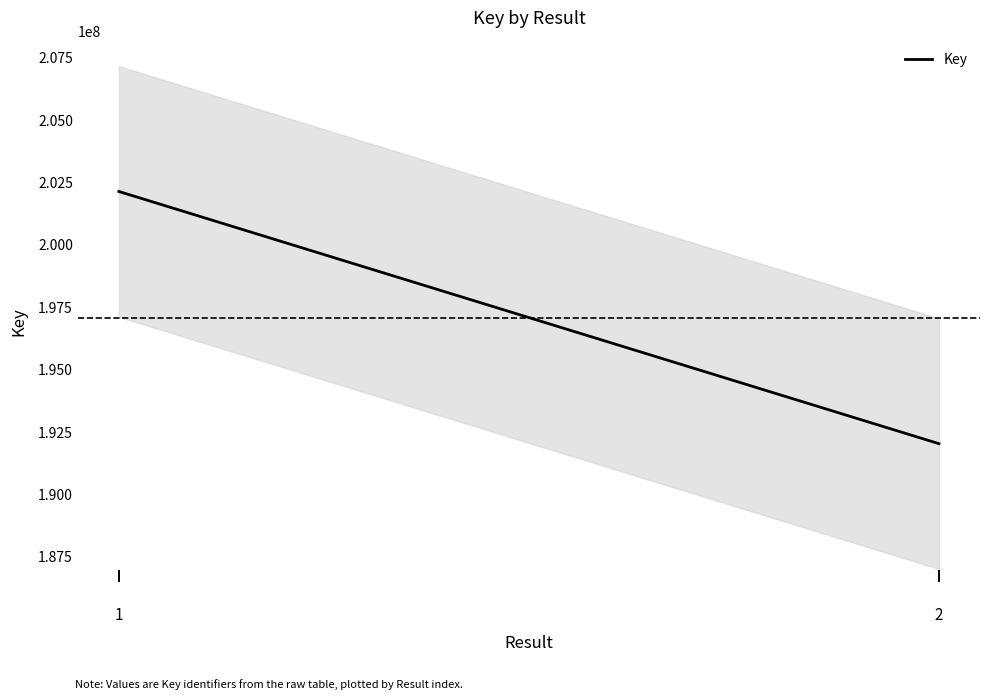

Which category has the highest value across all series?

1